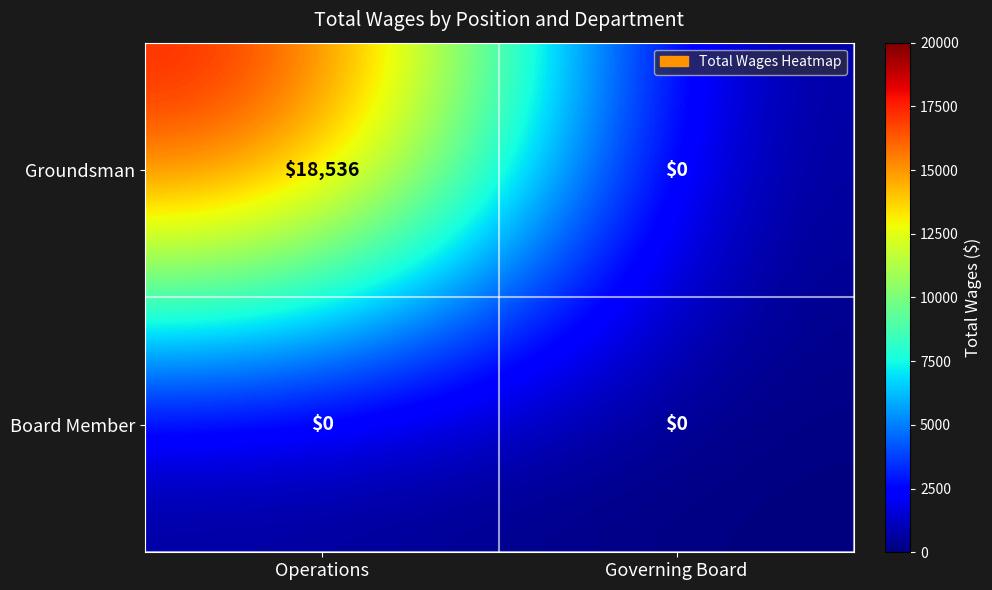

Is the value of Groundsman at Operations greater than the value of Board Member at Operations?

Yes